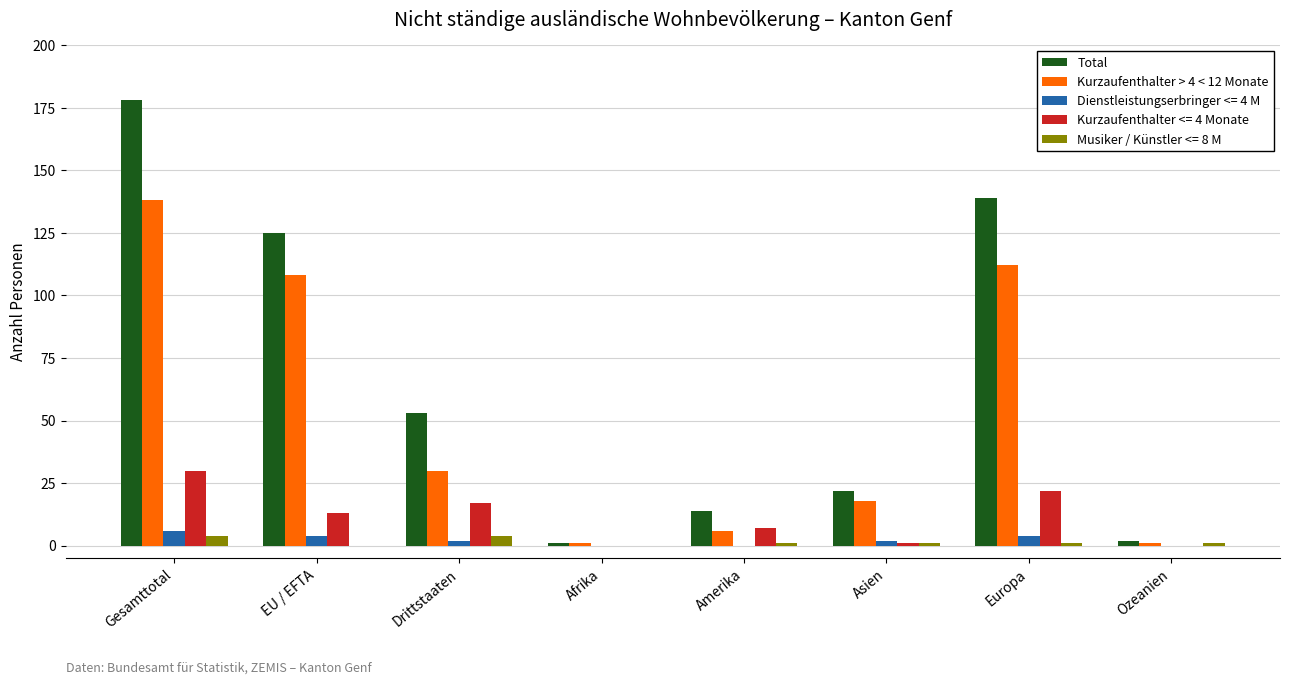

Which category has the highest value across all series?

Gesamttotal